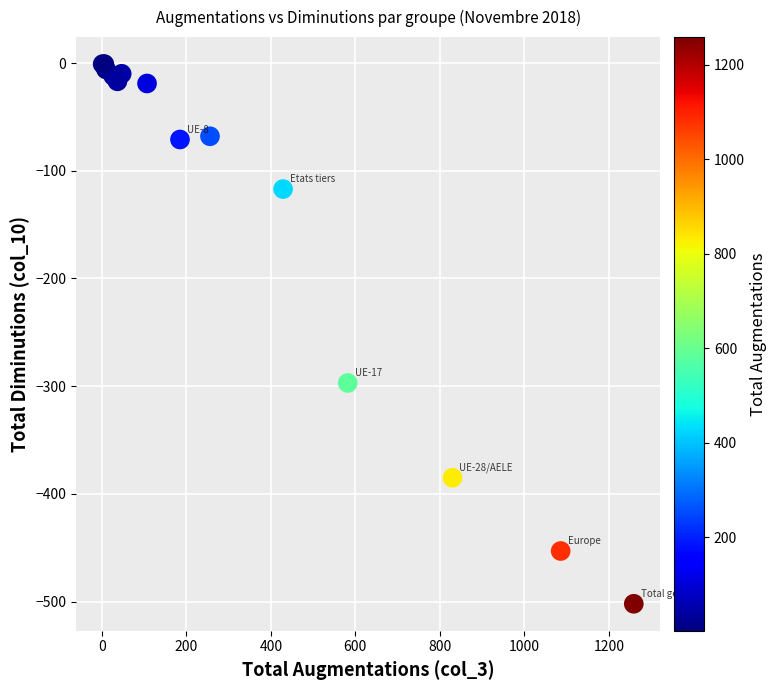

What Y value in the scatter plot is closest to -251?

-297